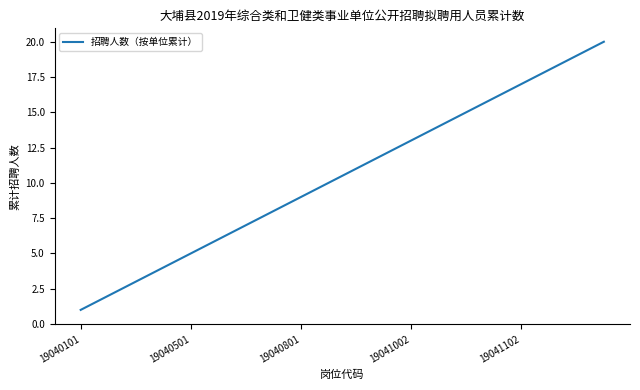

What is the difference between the maximum and minimum values?

19